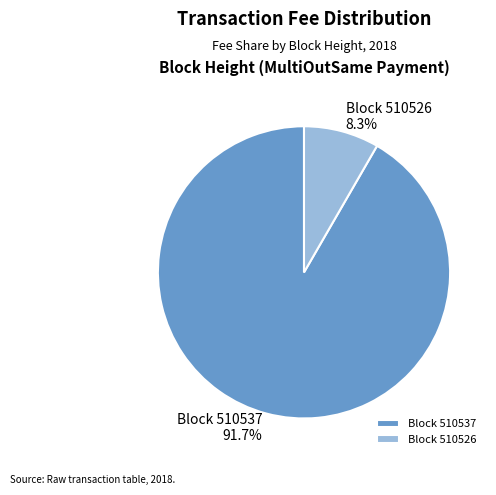

What is the smallest slice in the pie chart?

Block 510526